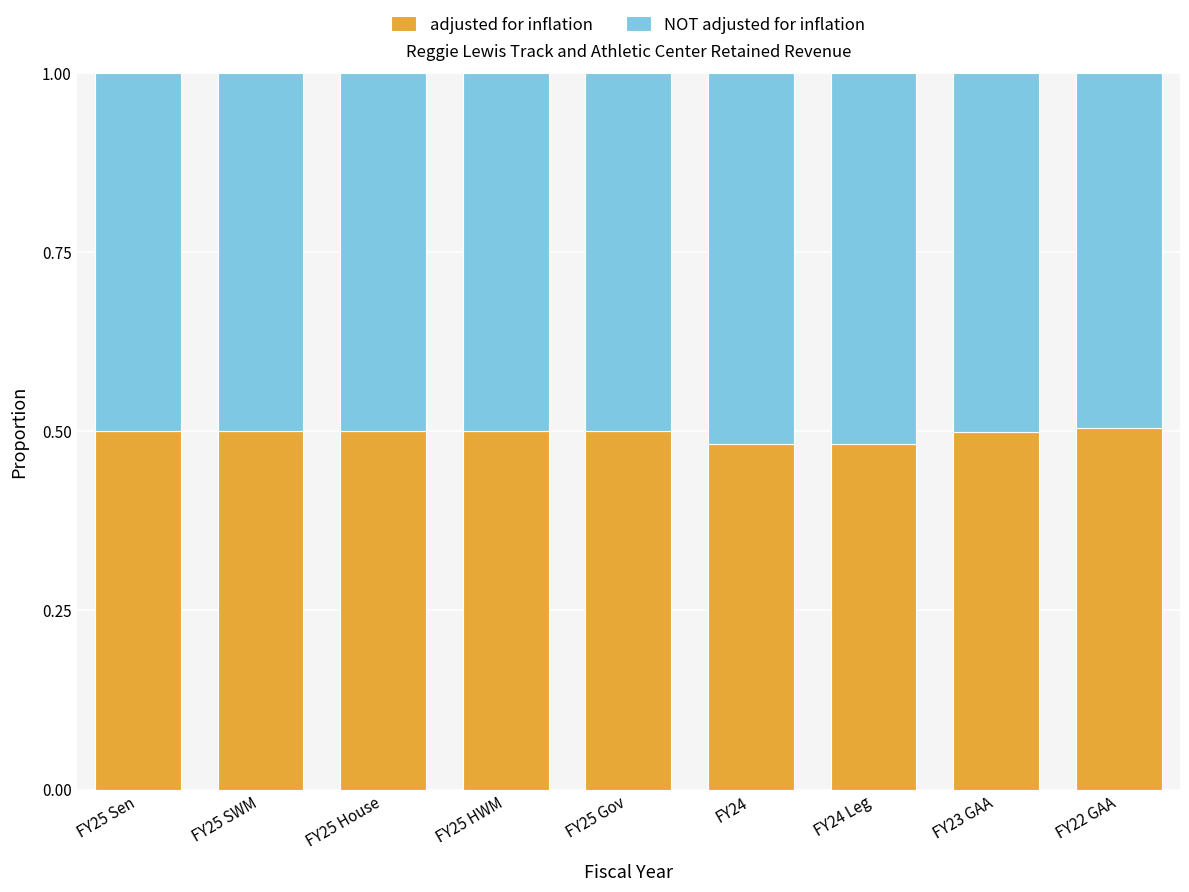

Is it true that adjusted for inflation equals 0.5 at FY25 HWM?

True